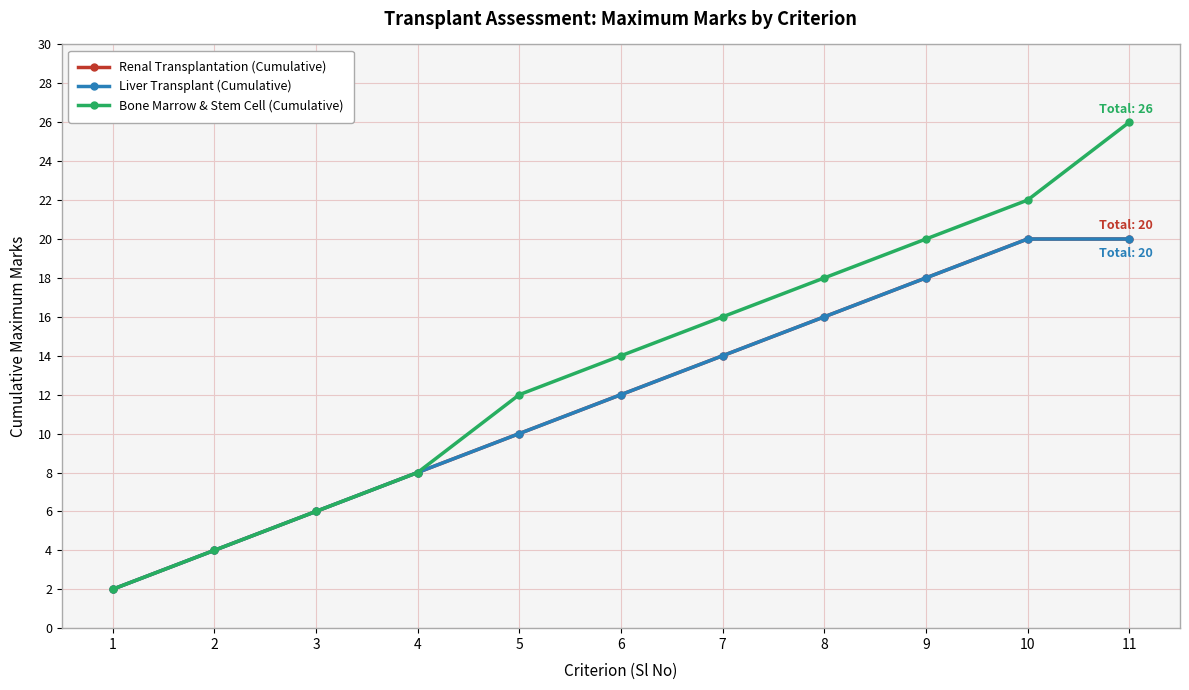

Rank the series by their maximum value, from lowest to highest.

Renal Transplantation (Cumulative), Liver Transplant (Cumulative), Bone Marrow & Stem Cell (Cumulative)